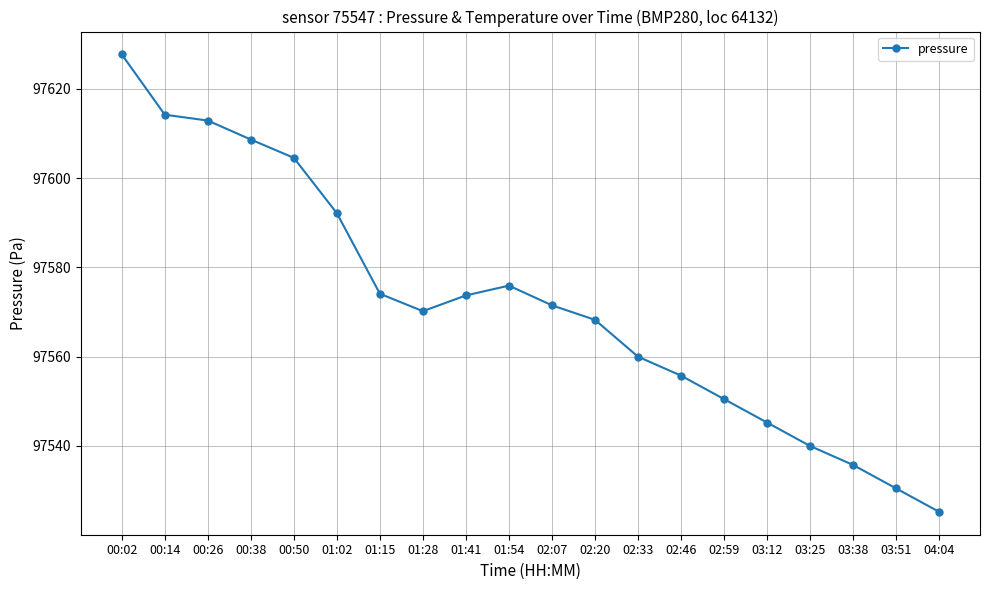

Does the chart display data point markers on the line(s)?

Yes